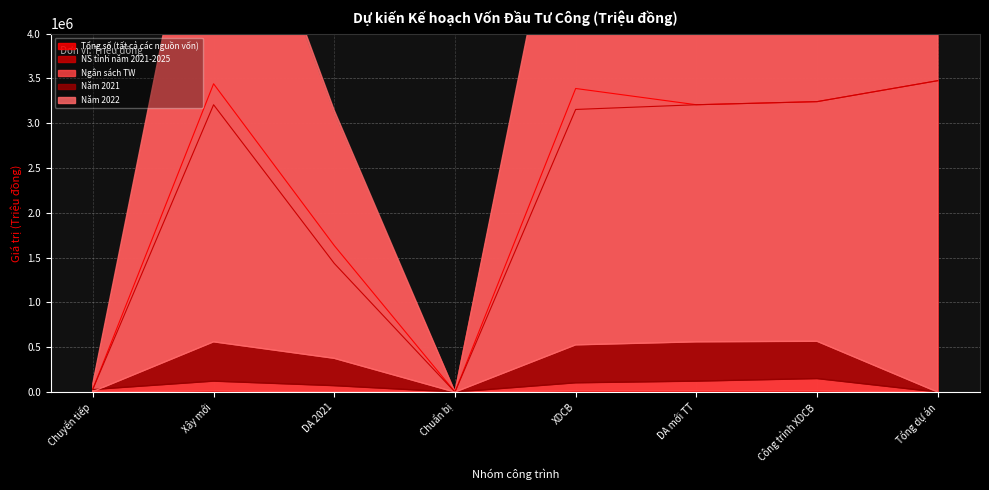

True or false: Năm 2021 and Ngân sách TW cross at least once.

False